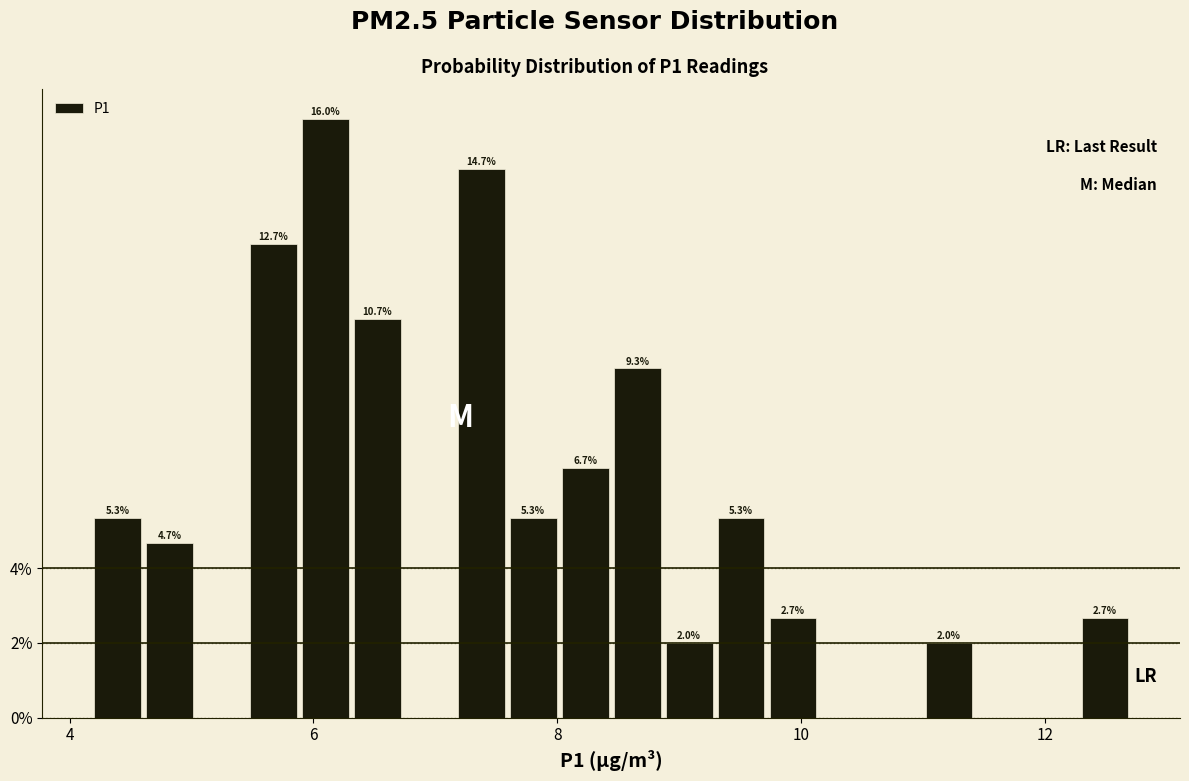

Around what value on the x-axis is the tallest bar? Give the approximate position of its centre, as read against the axis.

6.0